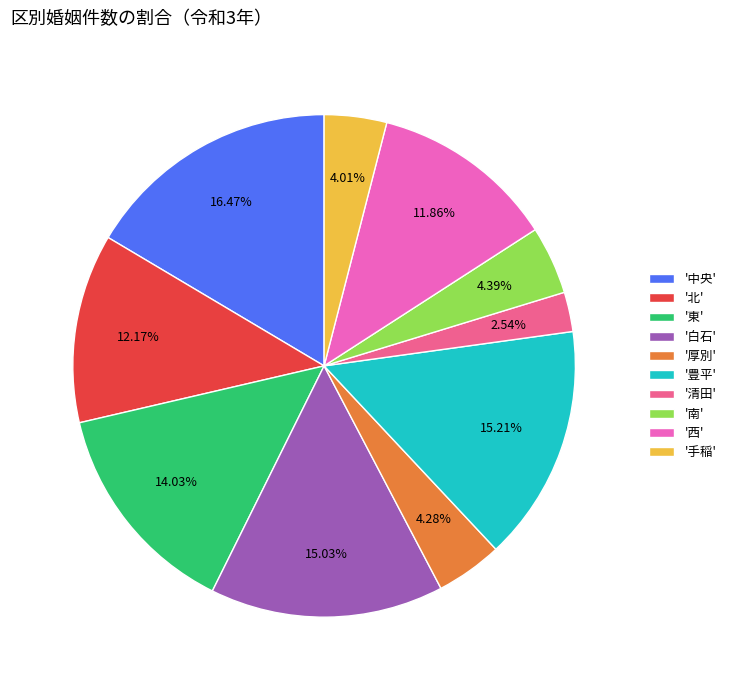

Is there any slice that represents more than half of the pie?

No